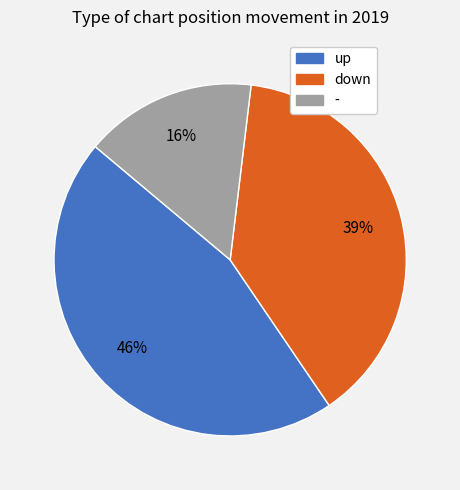

Combined, do down and up account for over 50%?

Yes